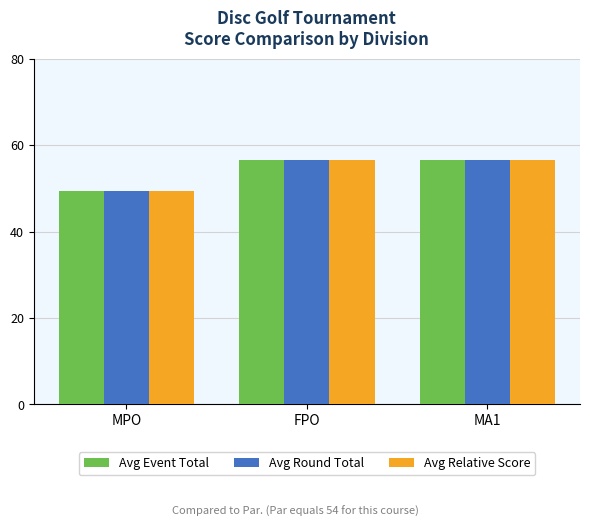

Which category has the lowest value in the Avg Relative Score series?

MPO